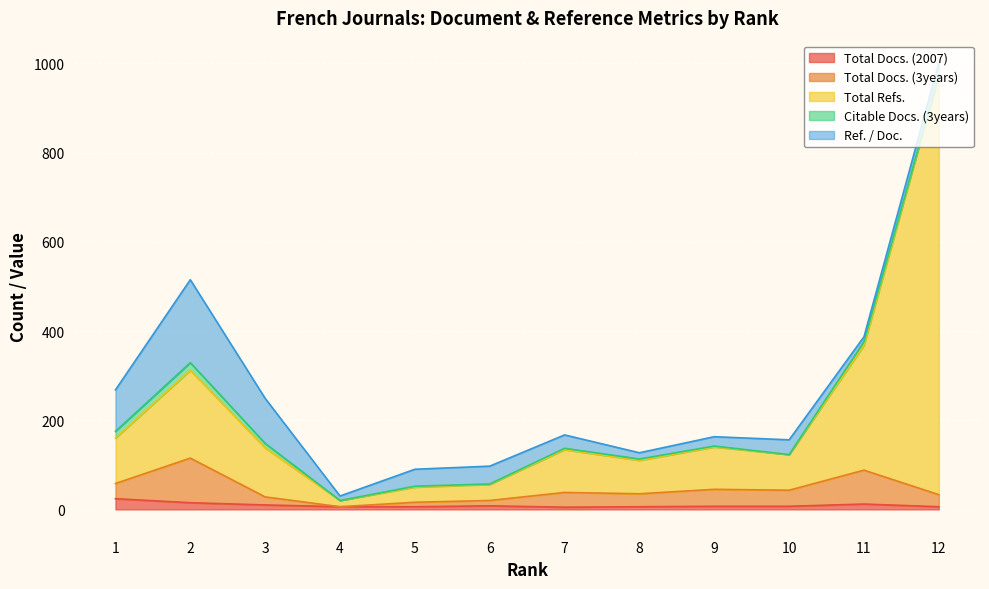

List the labels in order of Total Docs. (2007) value, largest first.

1, 2, 11, 3, 6, 9, 10, 4, 5, 8, 12, 7